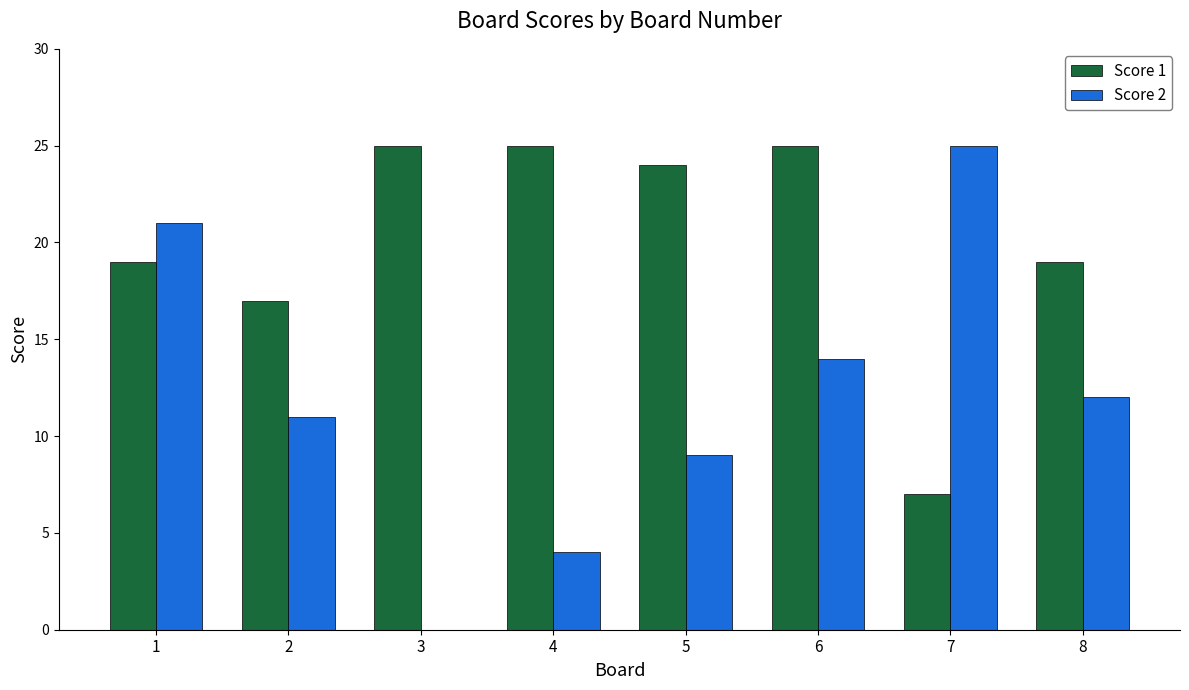

At which label is Score 1 closest to 16?

2